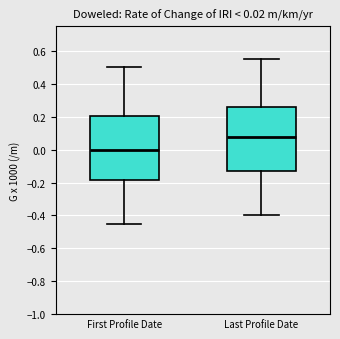

Which box has the lowest median line?

First Profile Date